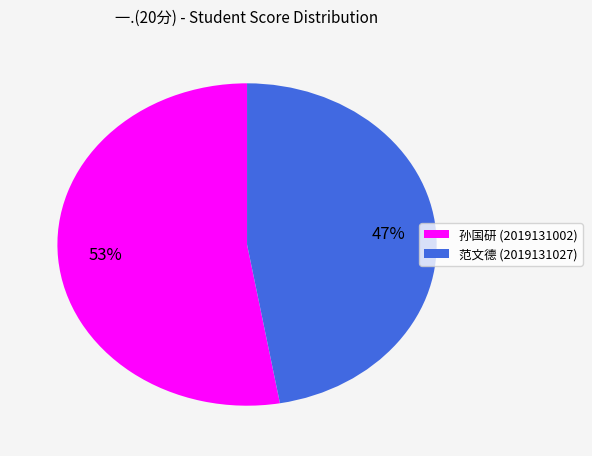

To the nearest percent, what is the average slice percentage?

50%